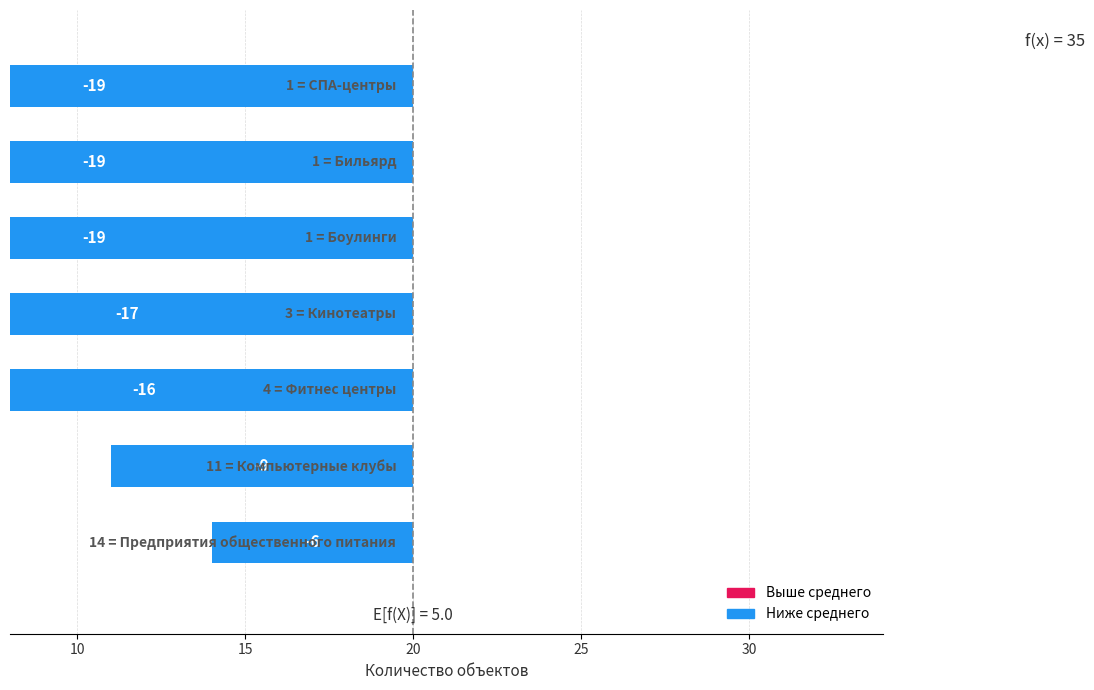

Is it true that the value at 10 is -2?

False